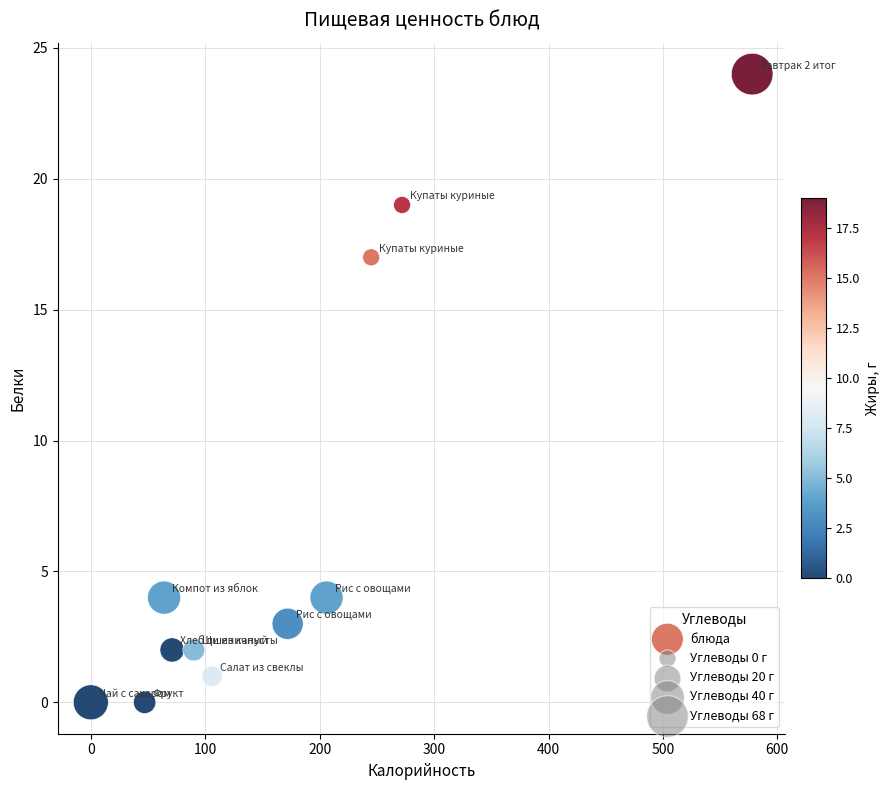

What Y value in the scatter plot is closest to 12?

17